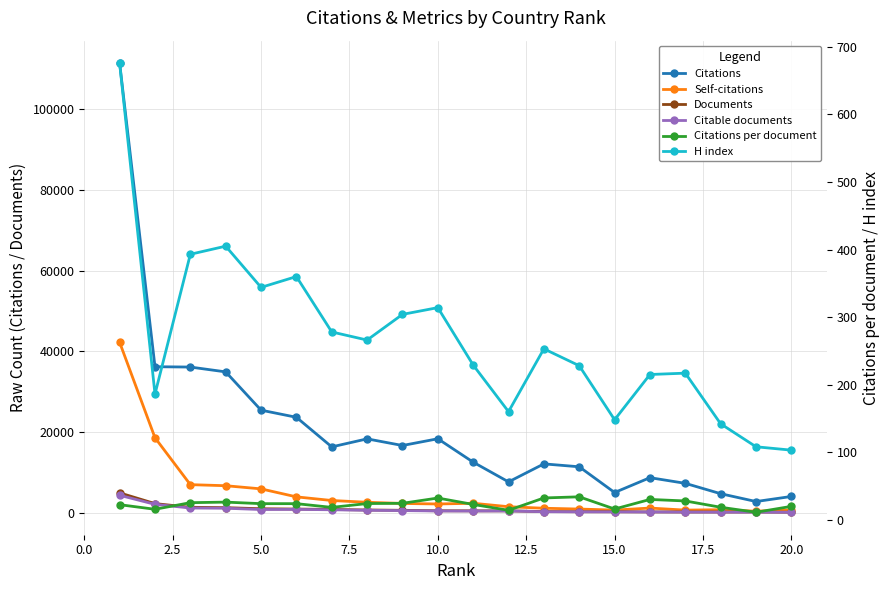

What is the sum of all Citations values?

414759.0